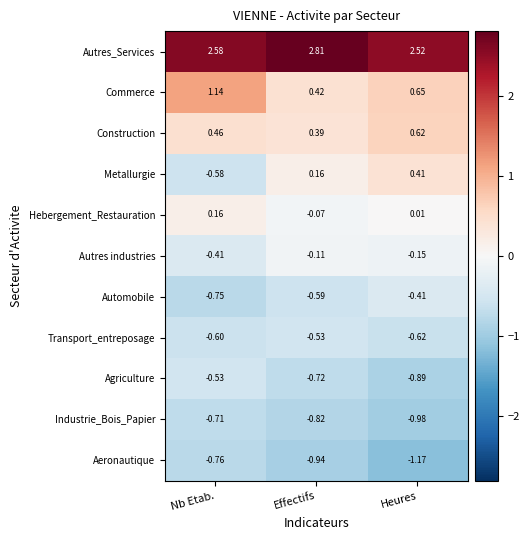

Where is Autres industries nearest to the value 0?

Effectifs